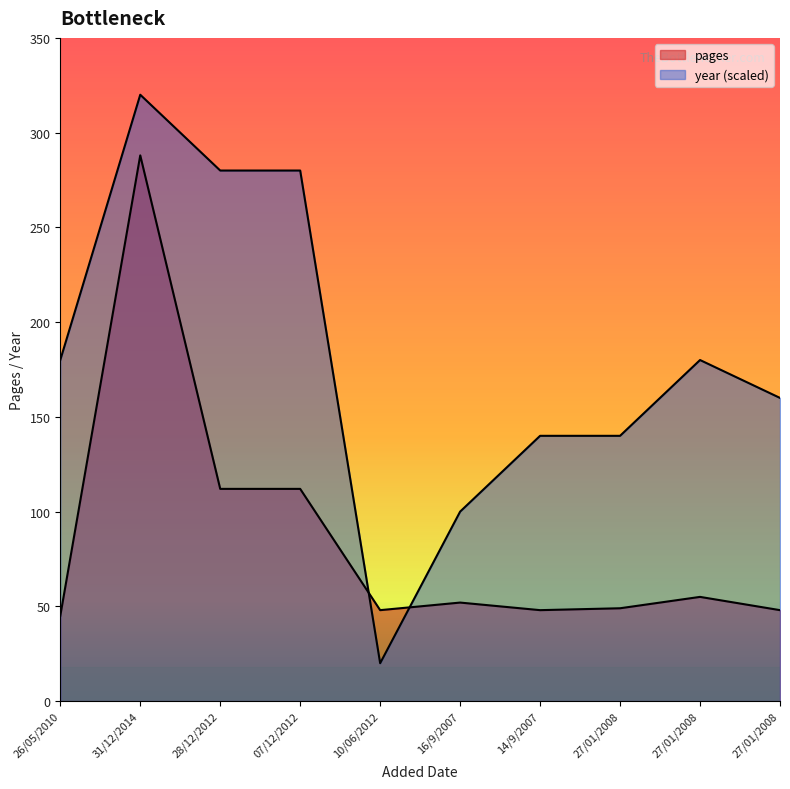

Is the value of pages at 14/9/2007 greater than the value of year at 10/06/2012?

Yes